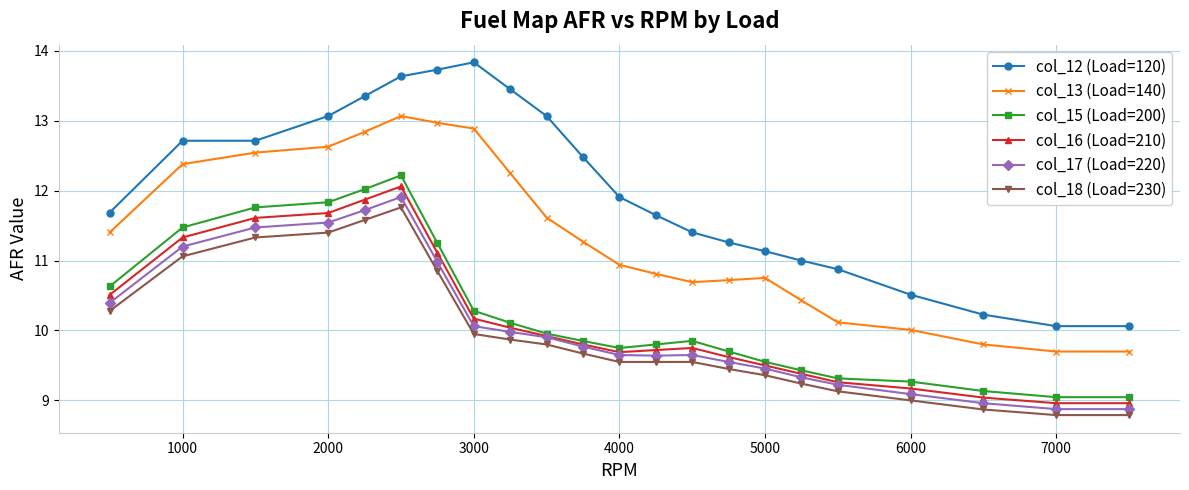

What is the greatest value displayed?

13.8